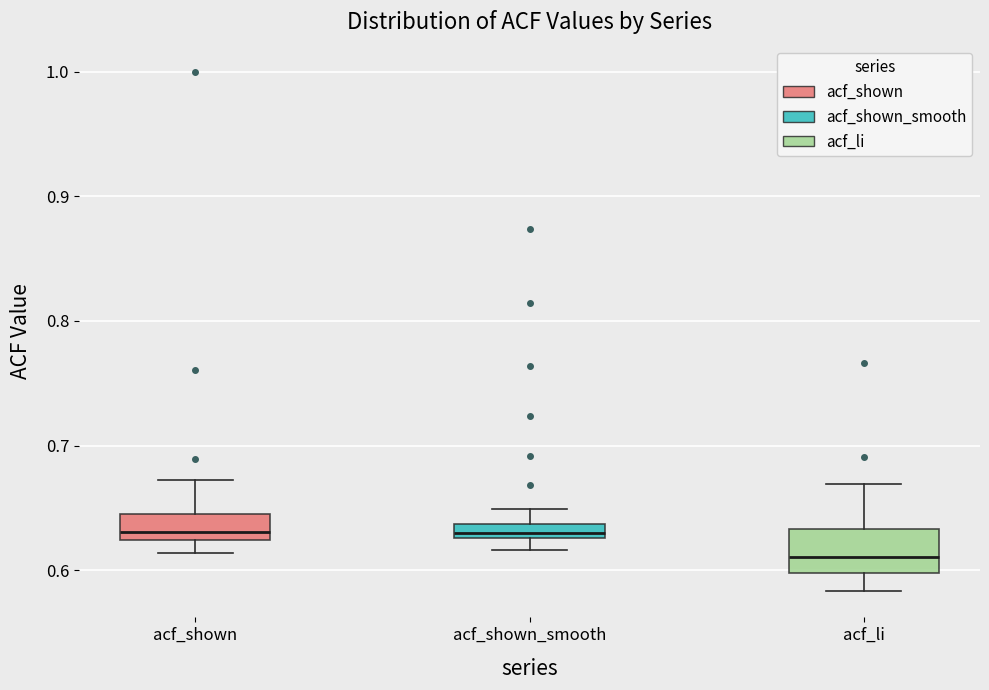

Which box's median line is the lowest?

acf_li